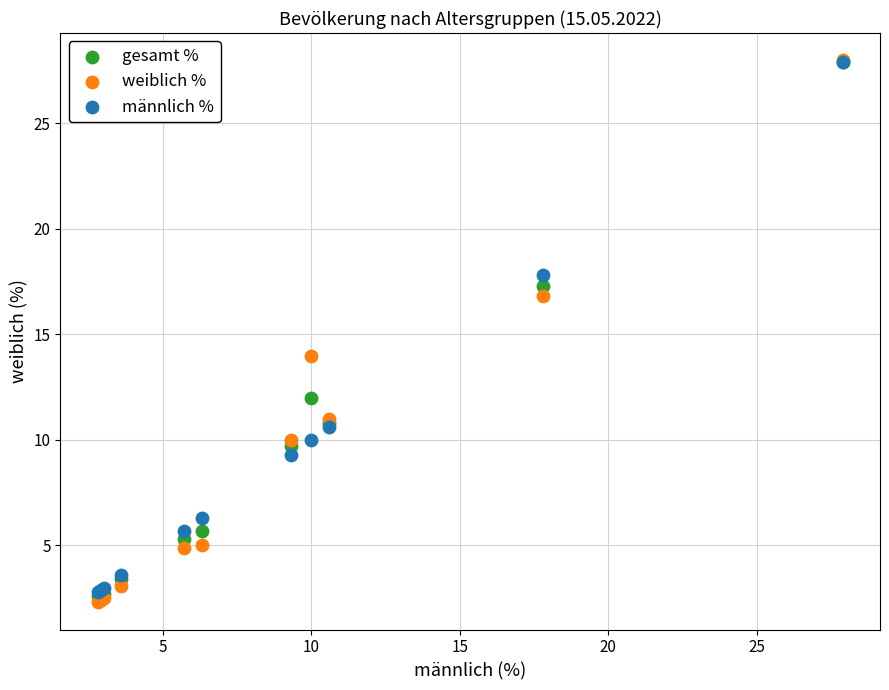

In the männlich % series, what Y value is closest to 15?

17.8